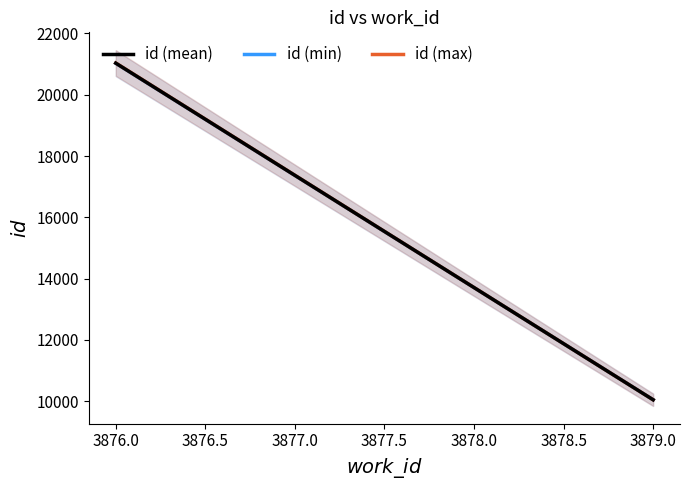

How many lines are shown in the chart?

3